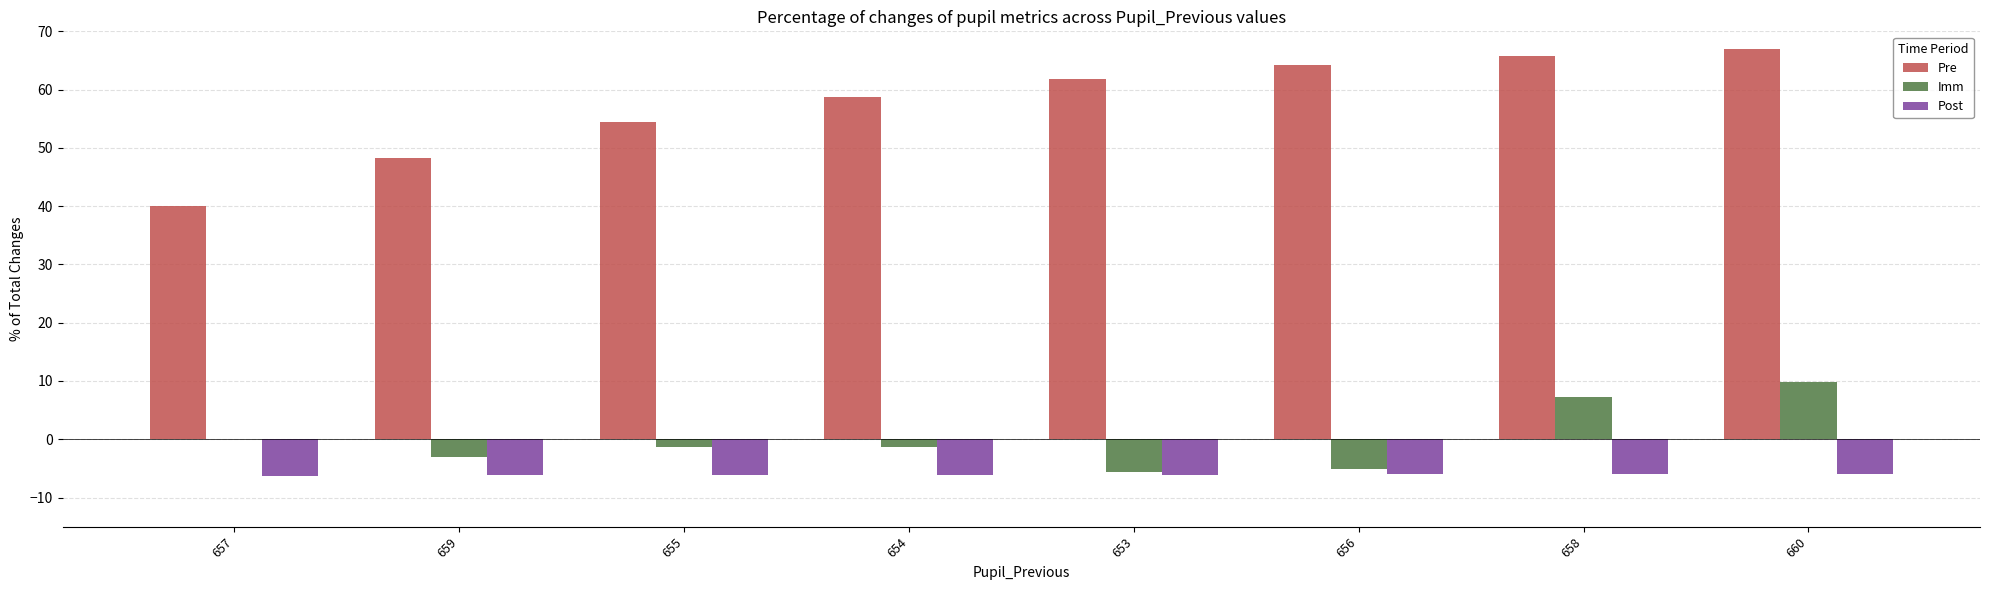

What is the approximate value of Post at 656?

-6.0